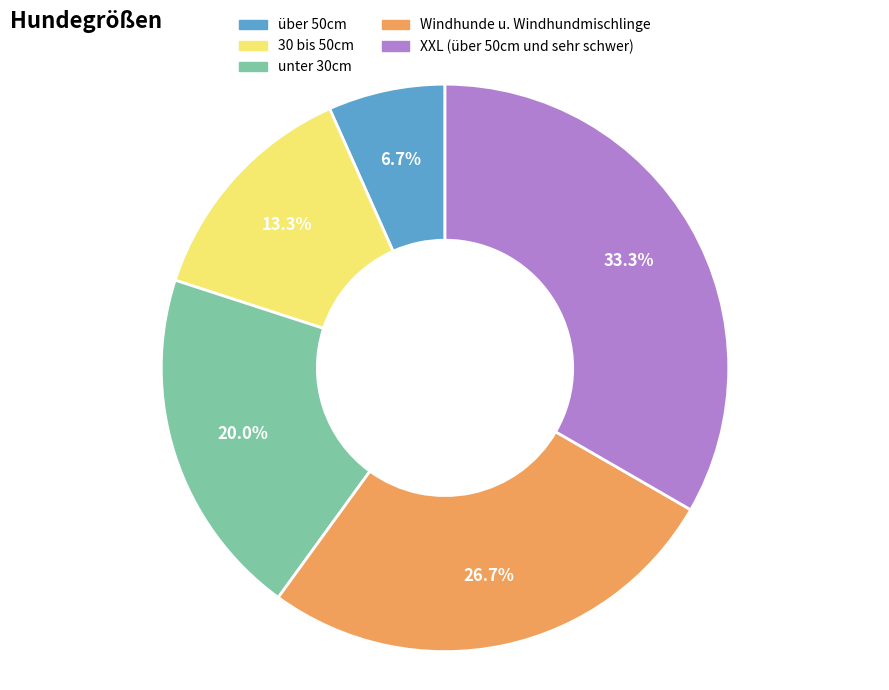

To the nearest percent, what is the difference between the Windhunde u. Windhundmischlinge and 30 bis 50cm slice percentages?

13%